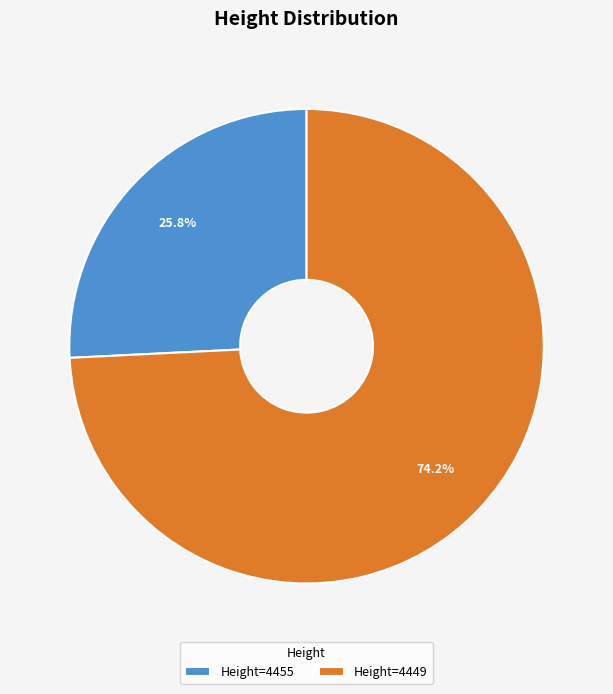

To the nearest percent, what is the difference between the largest and smallest slice percentages?

48%